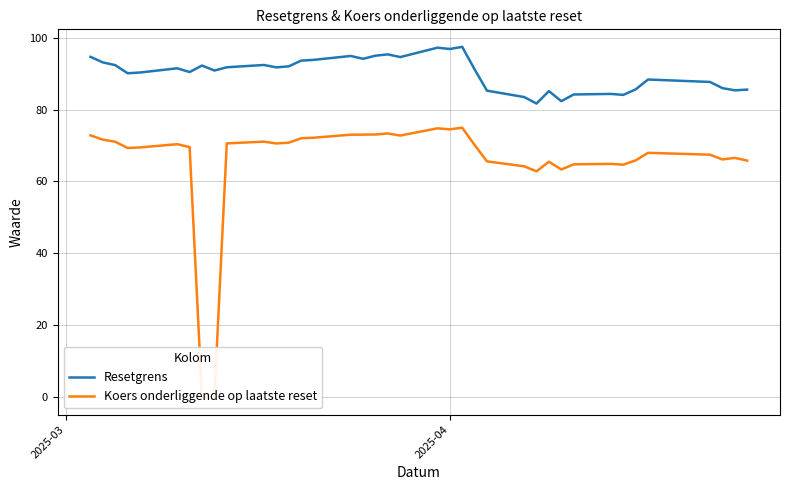

What is the maximum value for Resetgrens?

97.4